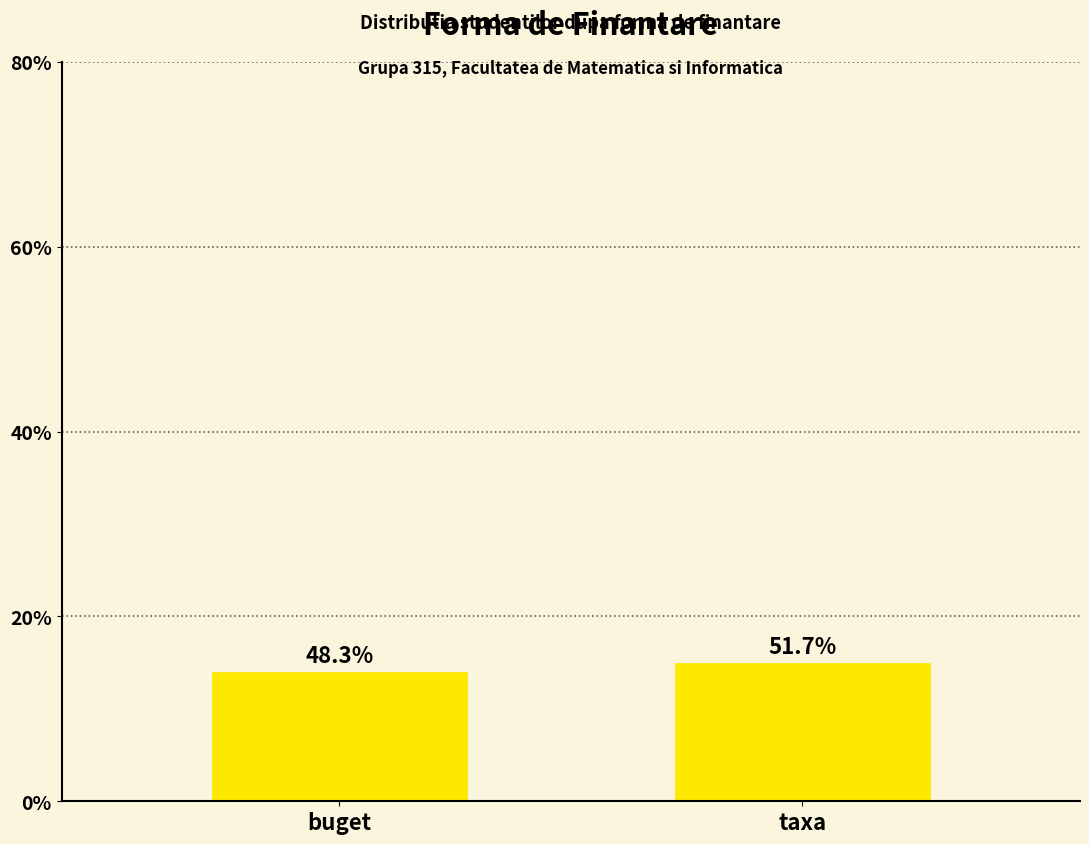

Reading left to right, transcribe all the data shown in this chart.

buget=14	taxa=15